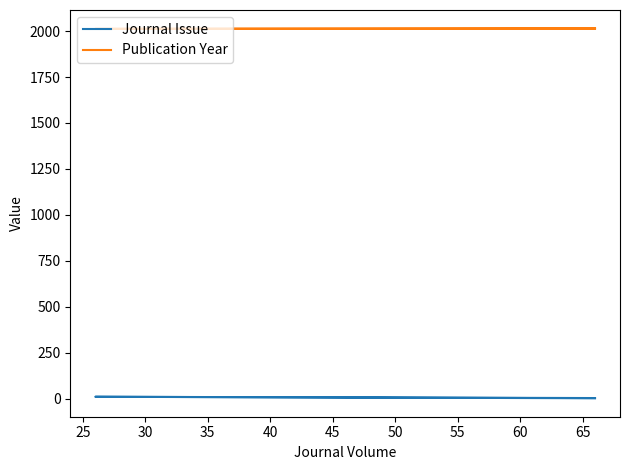

Is it true that Journal Issue equals 3 at 25?

False